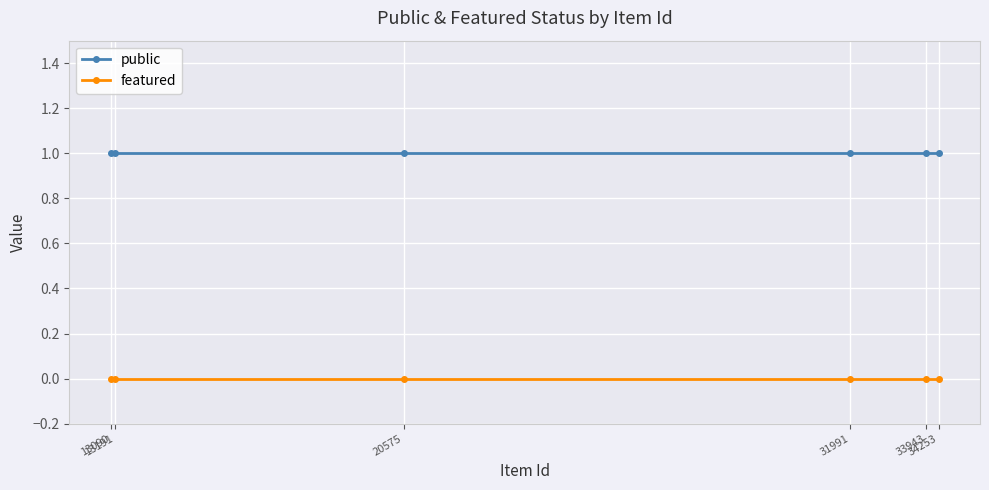

How many data points does each series have?

6